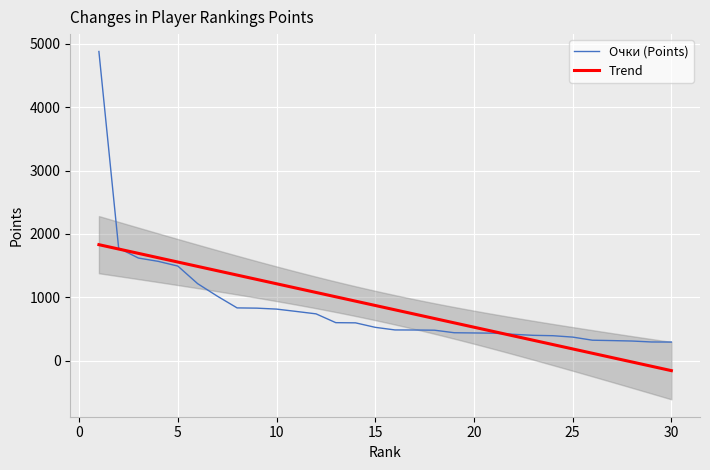

What is the lowest value of the Trend series?

-157.3